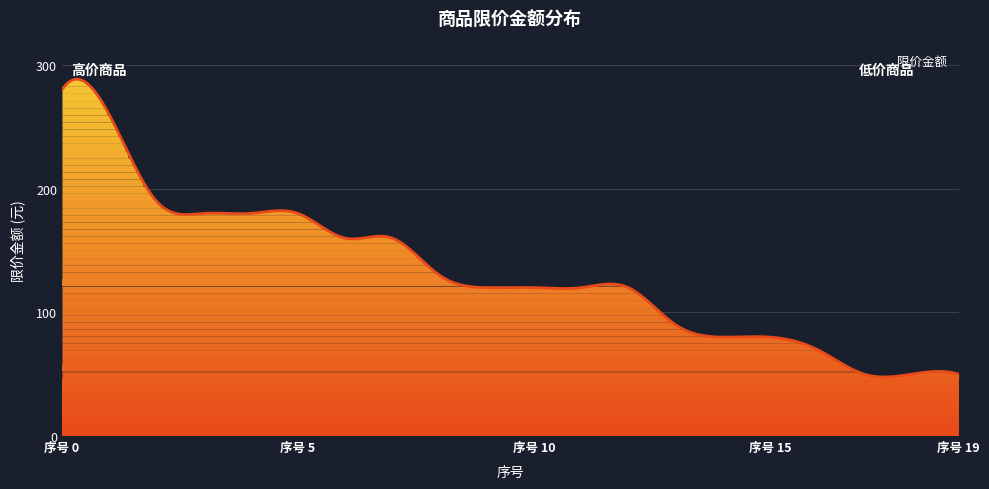

How many lines are shown in the chart?

1